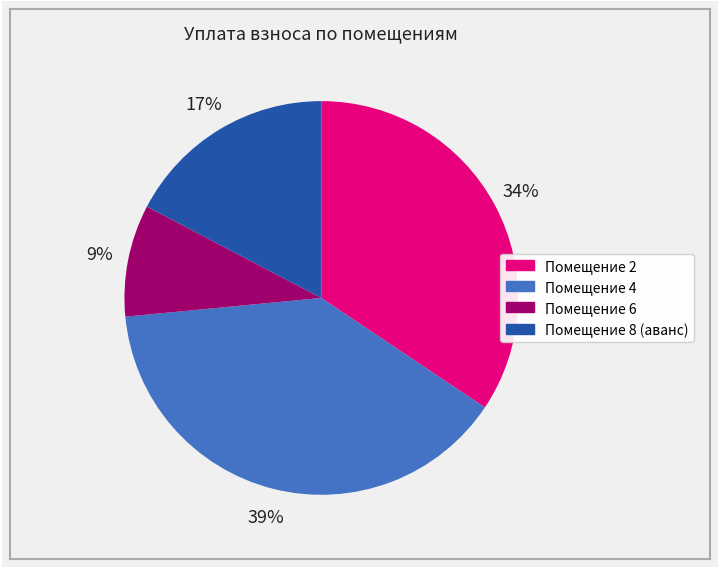

To the nearest percent, what is the average slice percentage?

25%